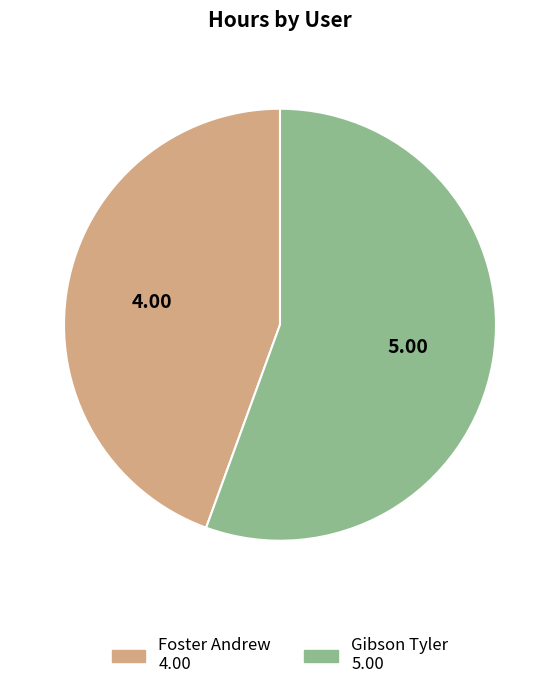

Count the number of slices in the pie.

2